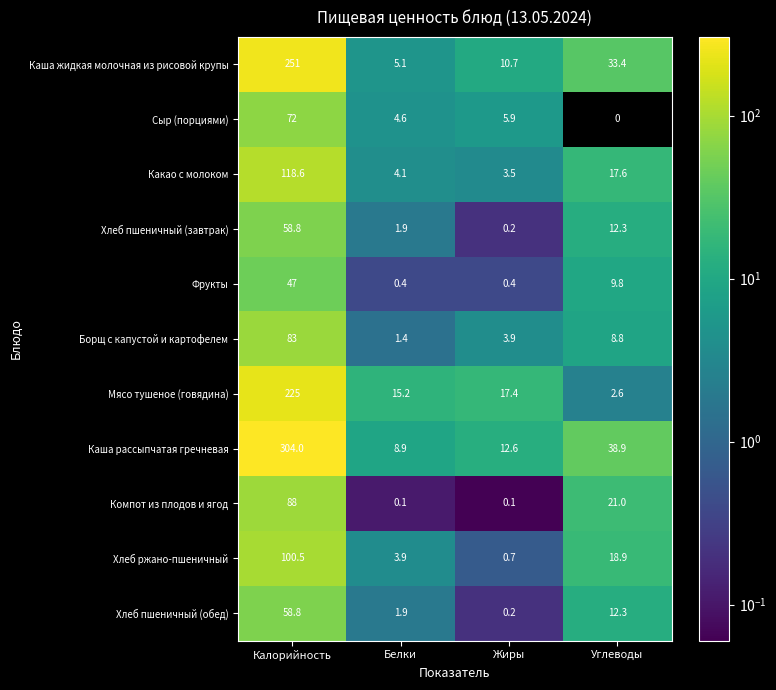

Which series has the widest spread of values?

Каша рассыпчатая гречневая